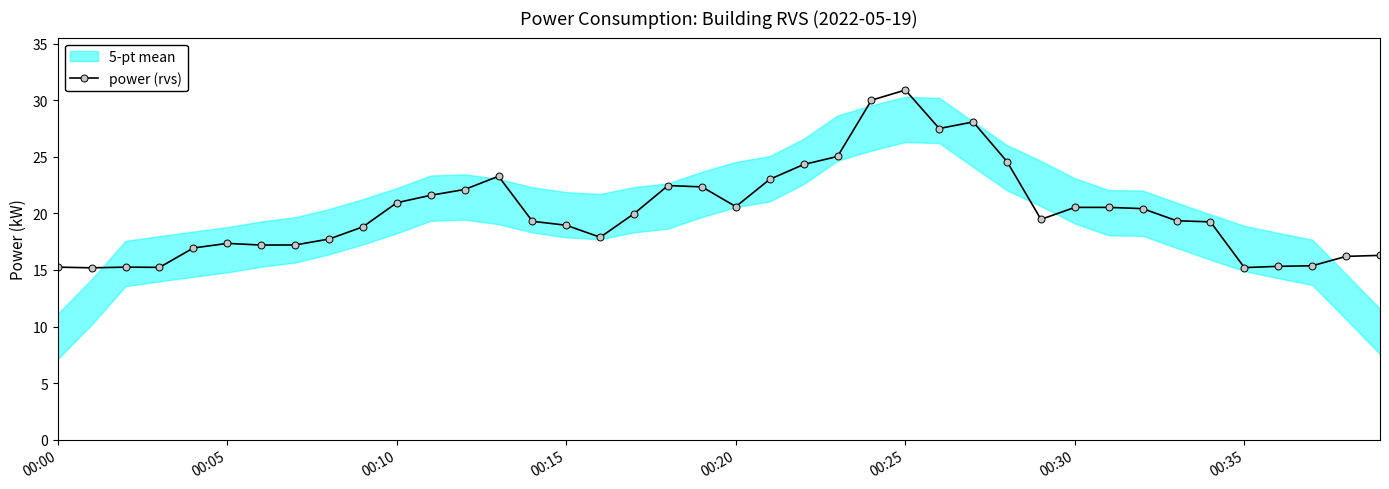

The value of power (rvs) at 00:00 is 25.9. True or false?

False